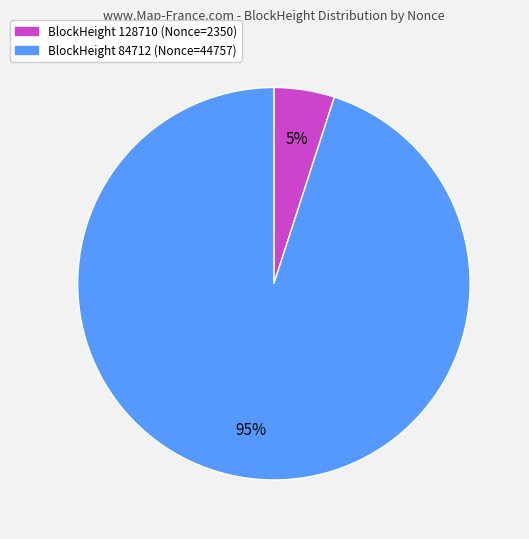

Does any single category account for the majority?

Yes